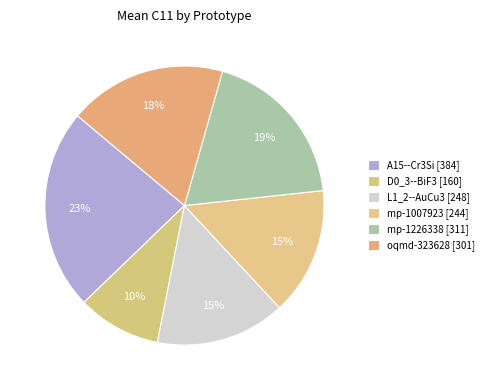

What percentage is the D0_3--BiF3 slice, to the nearest percent?

10%